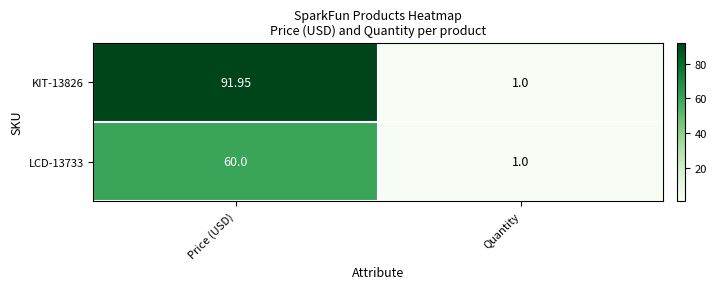

Which label corresponds to the smallest value in the chart?

Quantity